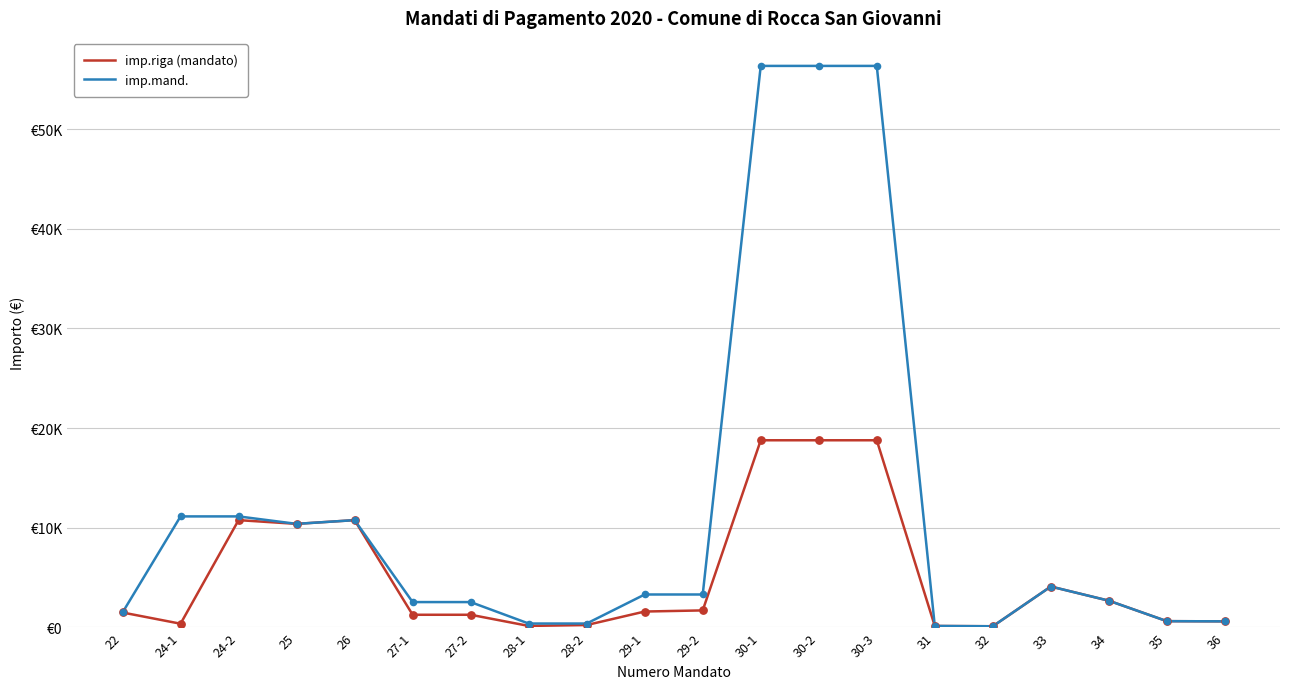

At how many categories does at least one series exceed 21543?

3